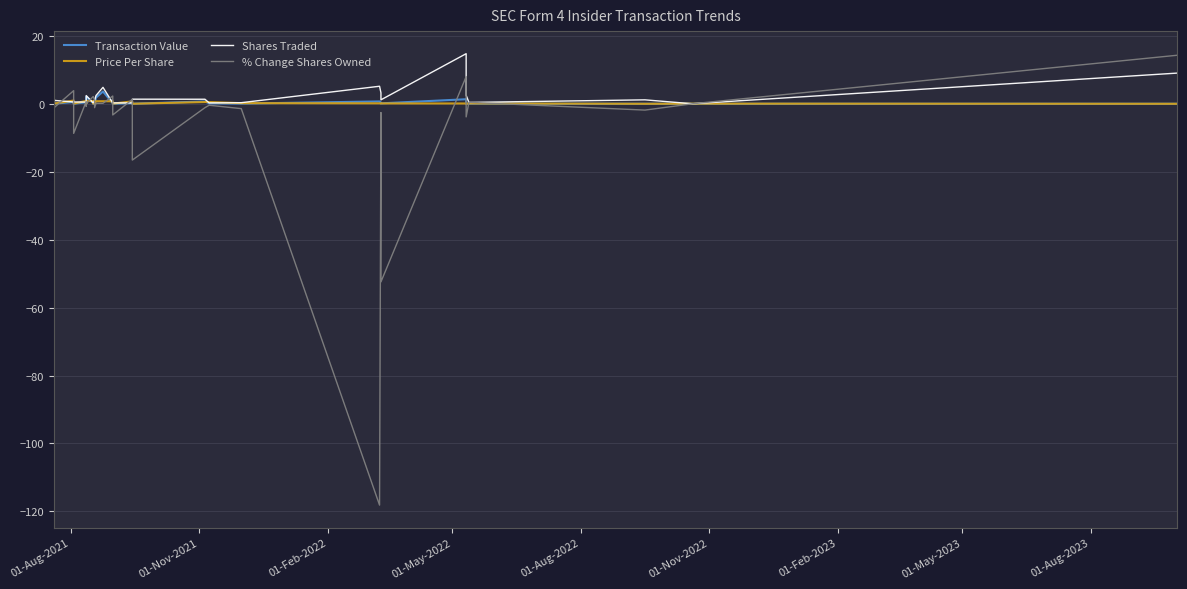

How many values in the % Change Shares Owned series exceed 0?

14